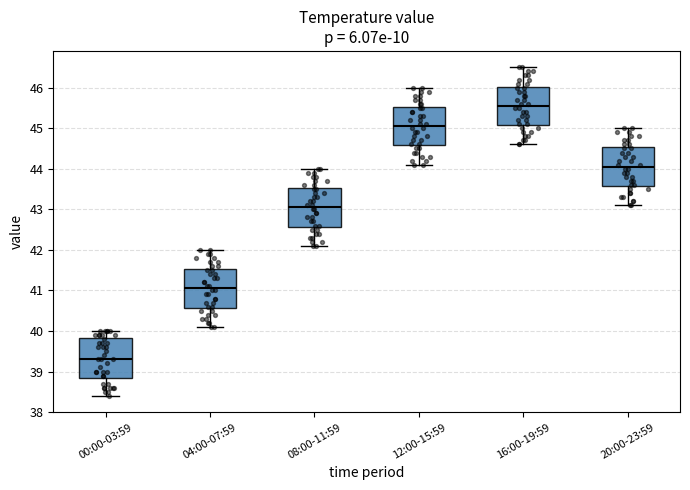

Reading left to right, transcribe this box plot: for each box, give where its median line is, the range the box spans, and where its two whiskers end, as read against the y-axis. The values are not printed on the chart, so give them approximately, as read against the axis.

00:00-03:59: median 39.3, box 38.9 to 39.8, whiskers 38.4 to 40.0
04:00-07:59: median 41.1, box 40.6 to 41.5, whiskers 40.1 to 42.0
08:00-11:59: median 43.1, box 42.6 to 43.5, whiskers 42.1 to 44.0
12:00-15:59: median 45.1, box 44.6 to 45.5, whiskers 44.1 to 46.0
16:00-19:59: median 45.6, box 45.1 to 46.0, whiskers 44.6 to 46.5
20:00-23:59: median 44.1, box 43.6 to 44.5, whiskers 43.1 to 45.0